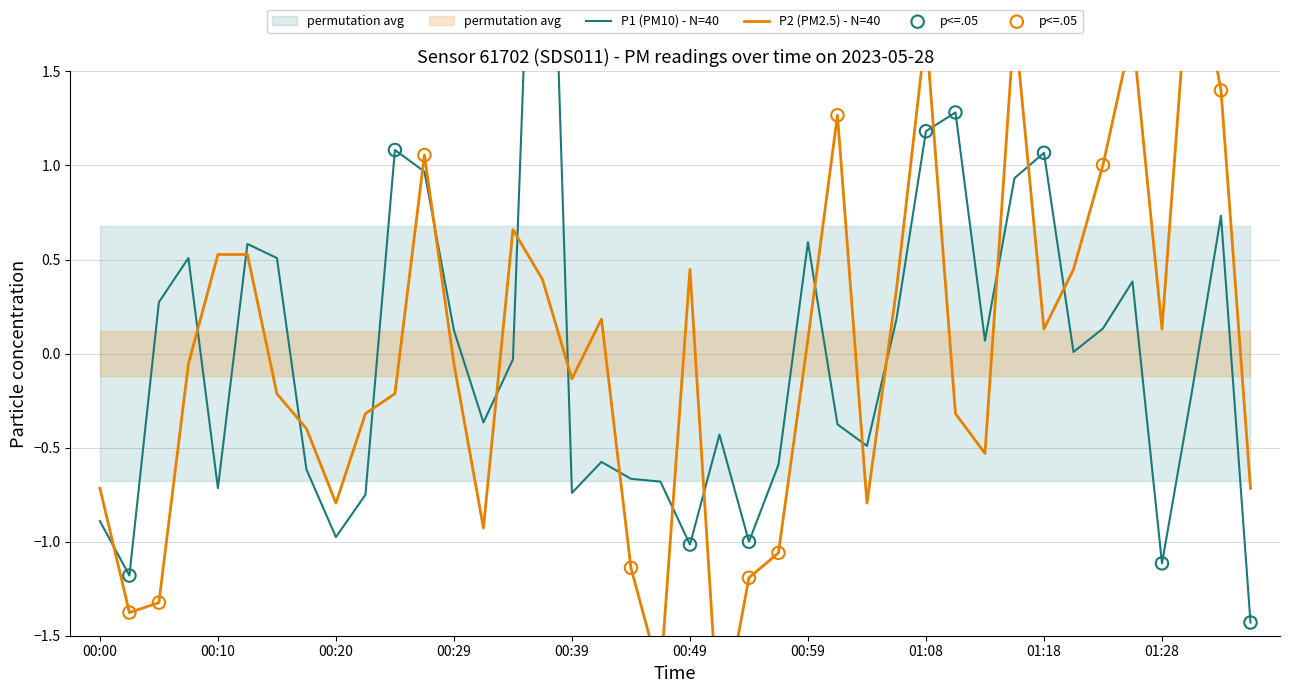

At how many categories does at least one series exceed 1?

12